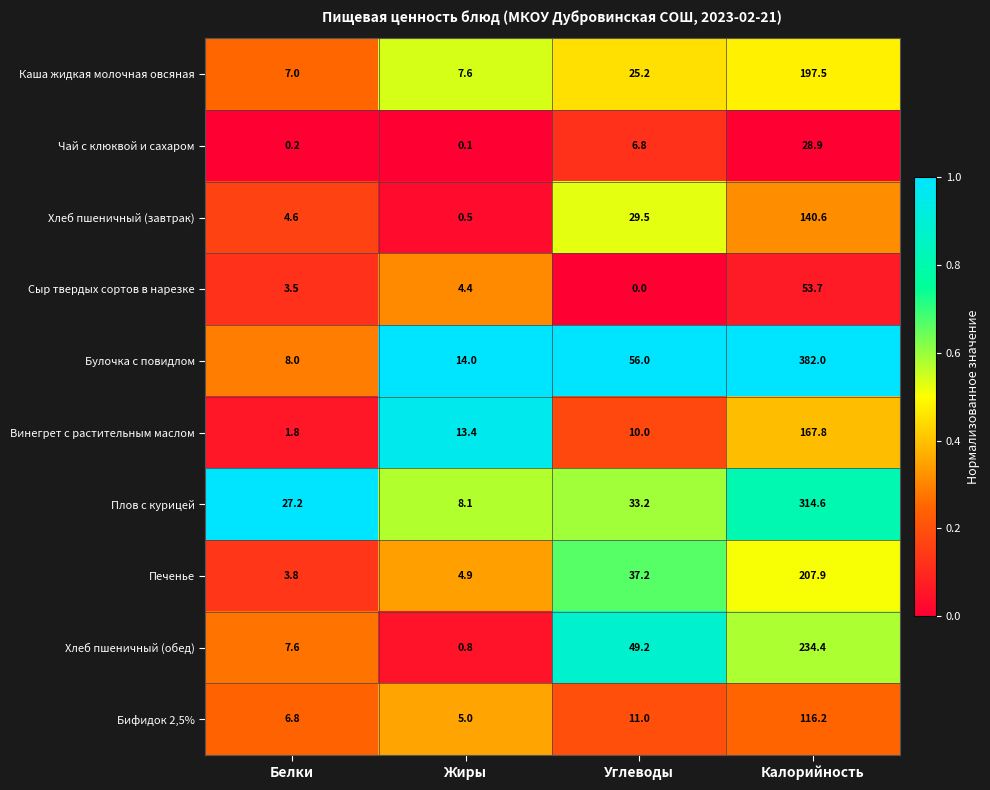

At which category is the sum across all series the highest?

Калорийность